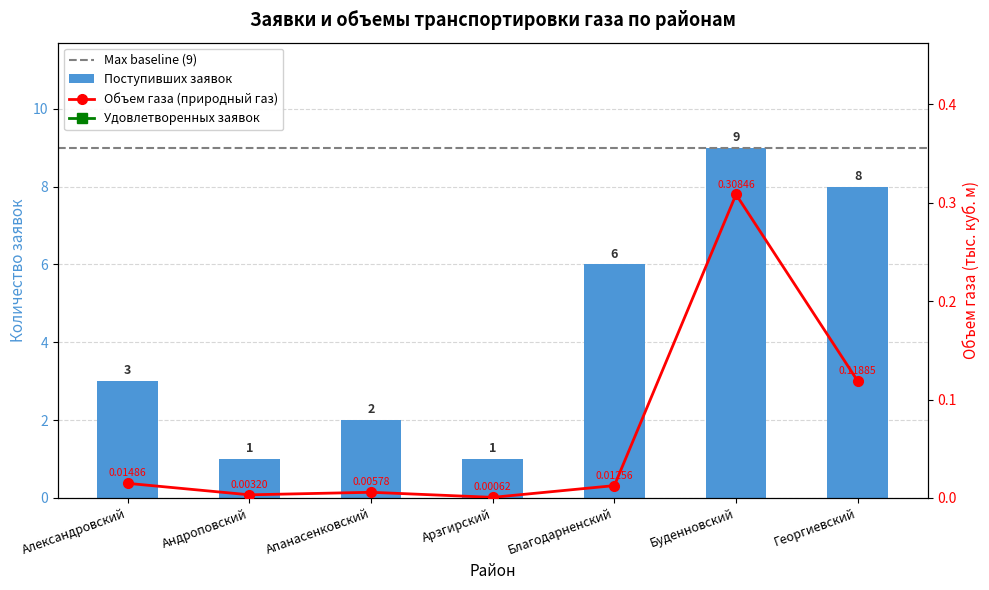

What is the total value across all series at Буденновский?

18